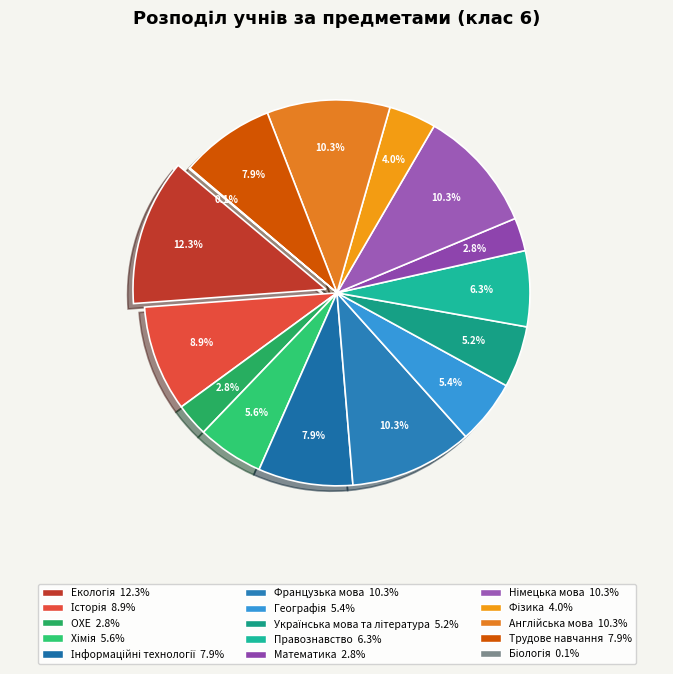

Which slice is the largest?

Екологія